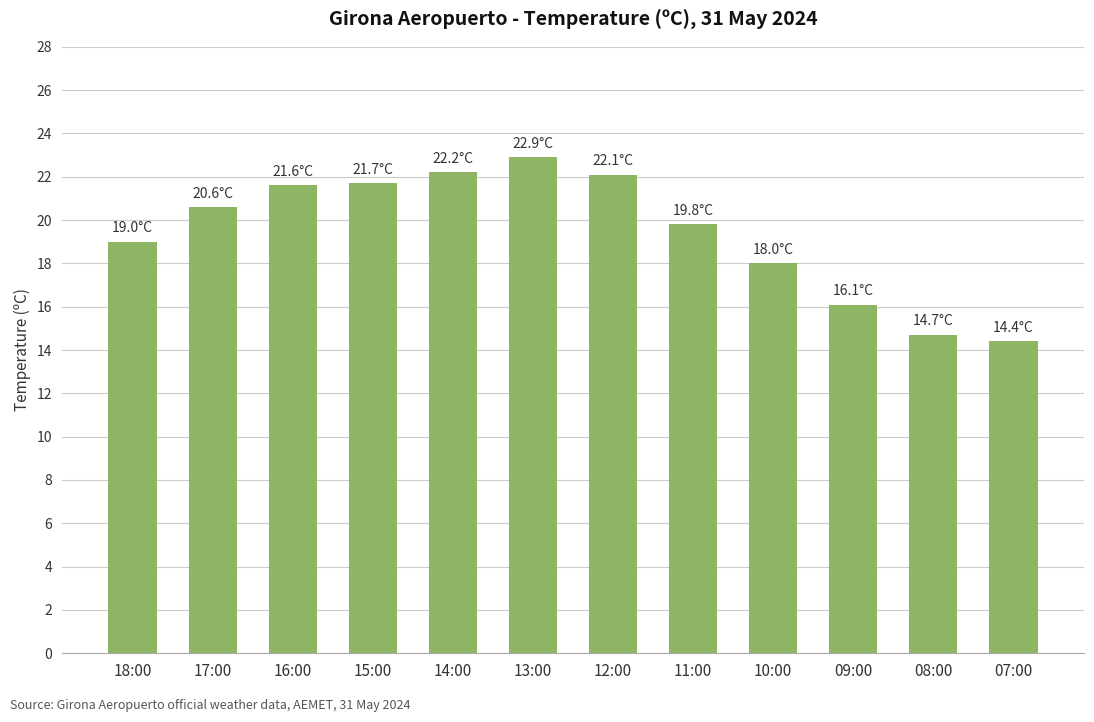

What is the difference between the values at 11:00 and 18:00?

0.8